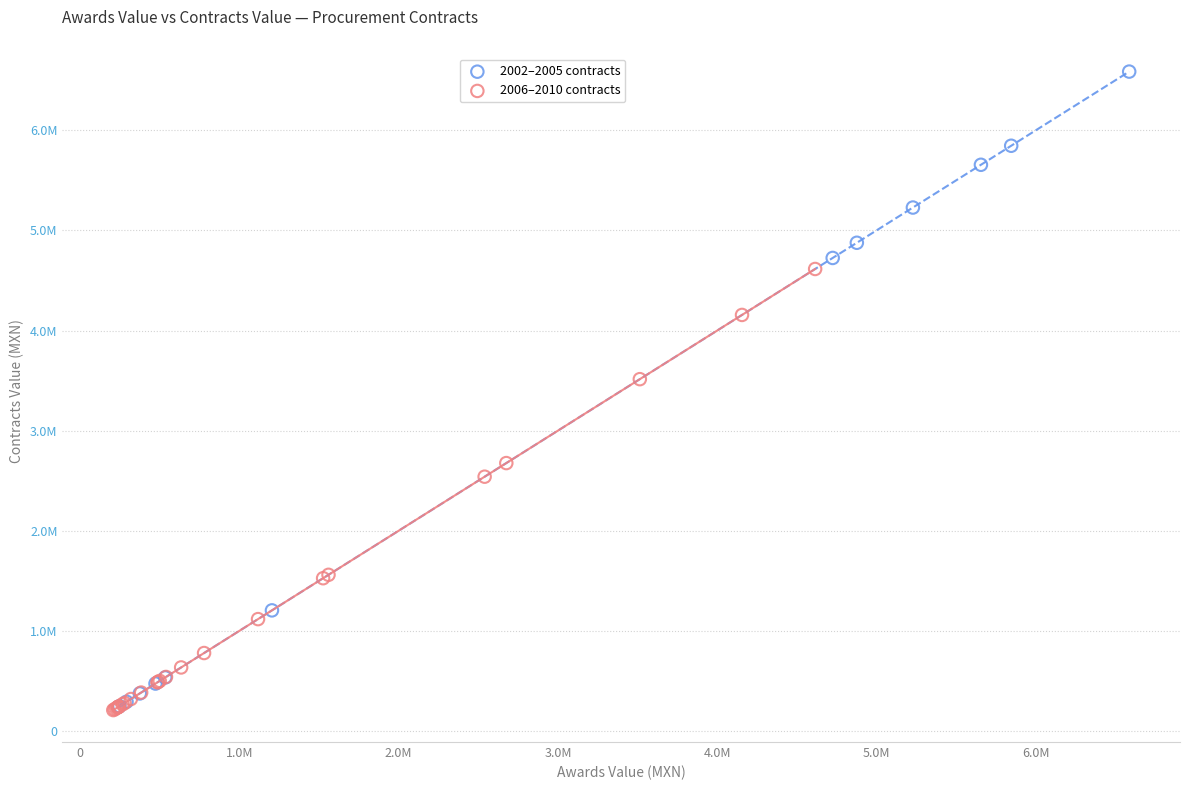

What are all the series names shown in the legend?

2002–2005 contracts, 2006–2010 contracts